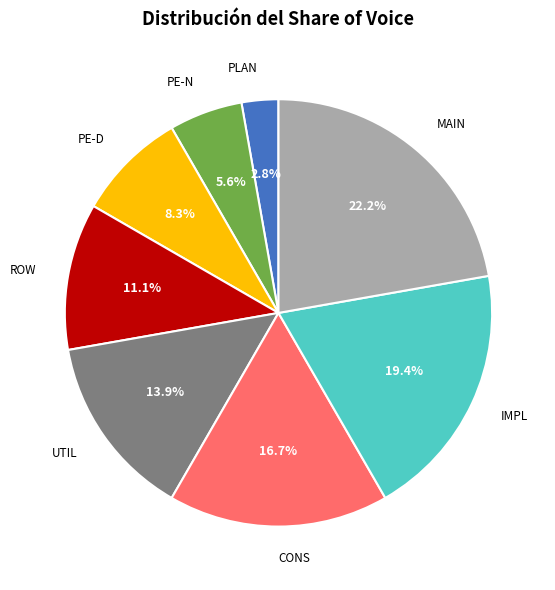

Does any single category account for the majority?

No